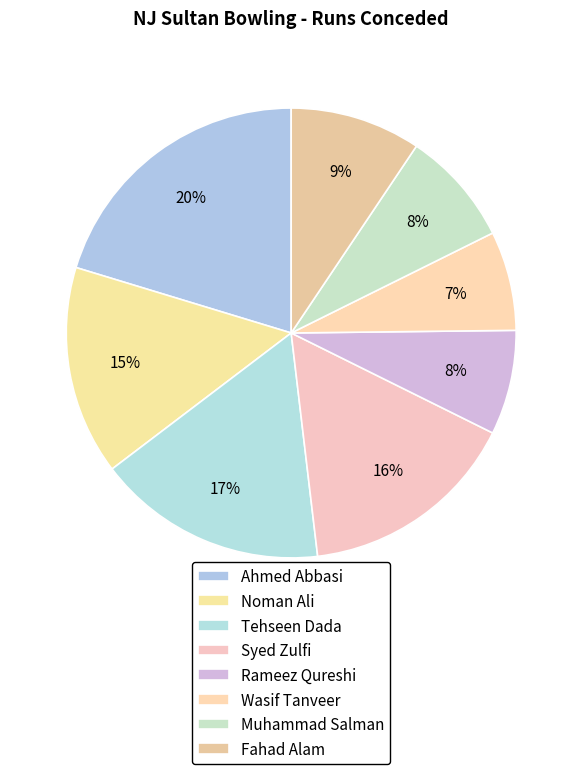

Which has a higher value, Syed Zulfi or Rameez Qureshi?

Syed Zulfi